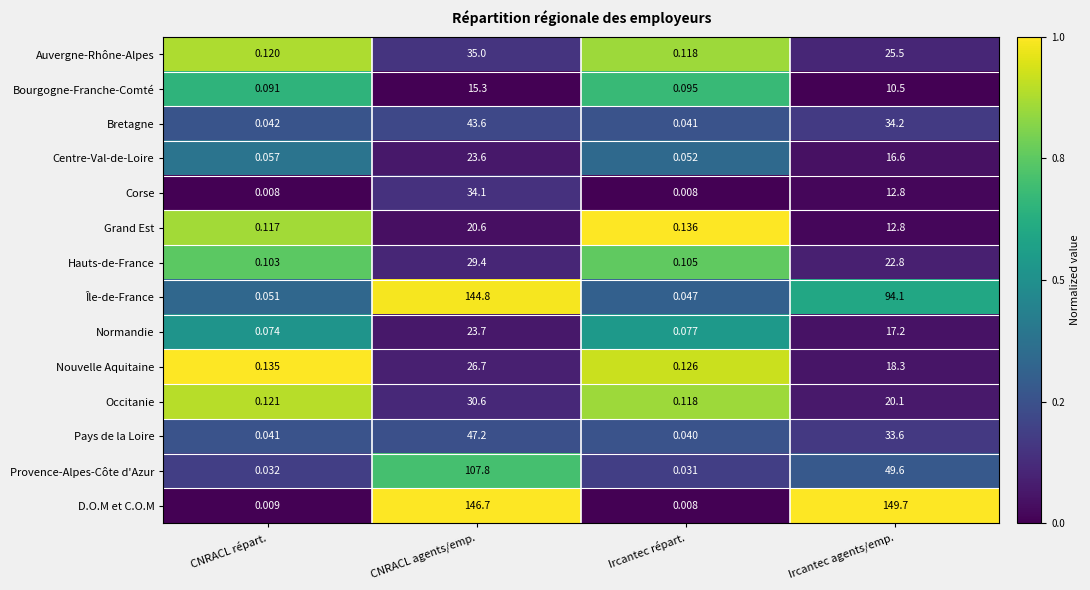

What is the maximum value shown in the chart?

149.7